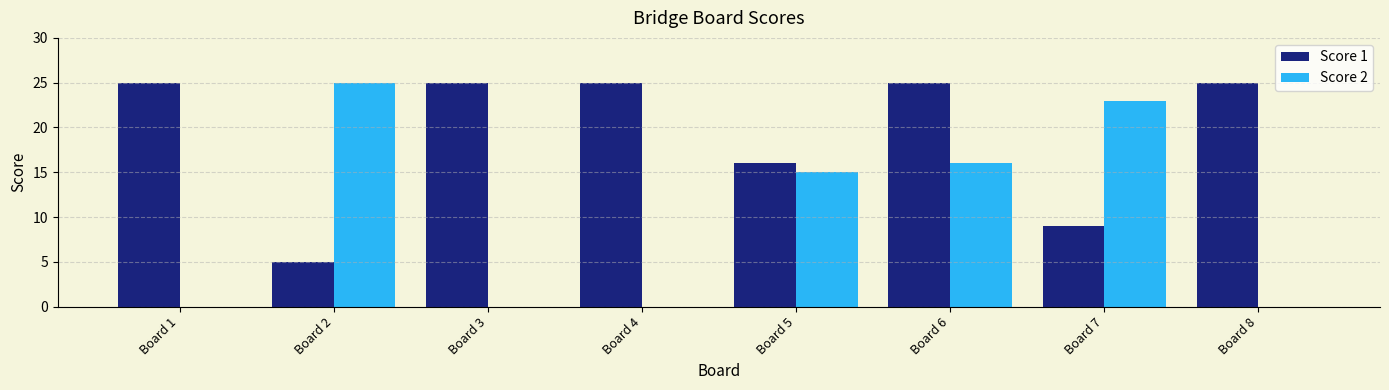

Are the bars horizontal?

No